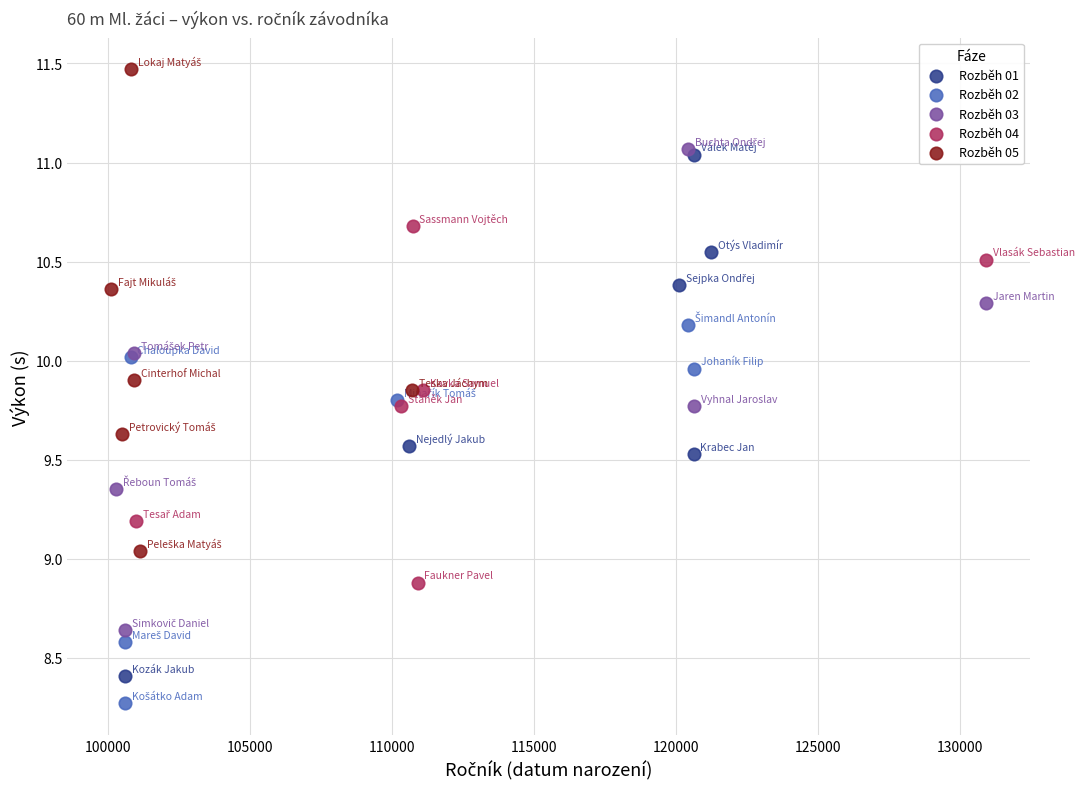

Which series contains the highest Y value?

Rozběh 05